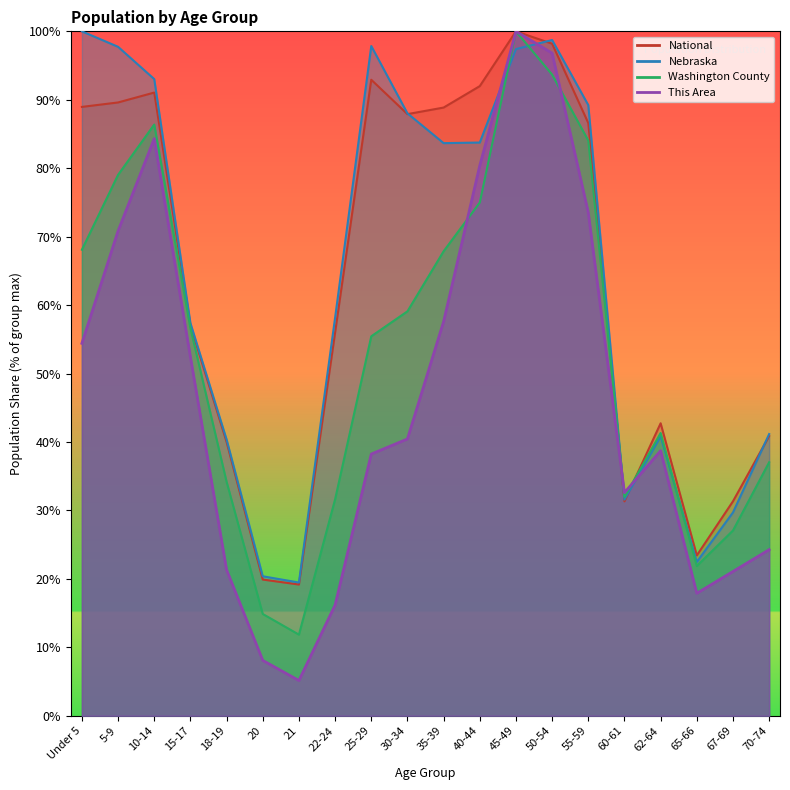

At which label does National first exceed 86?

Under 5